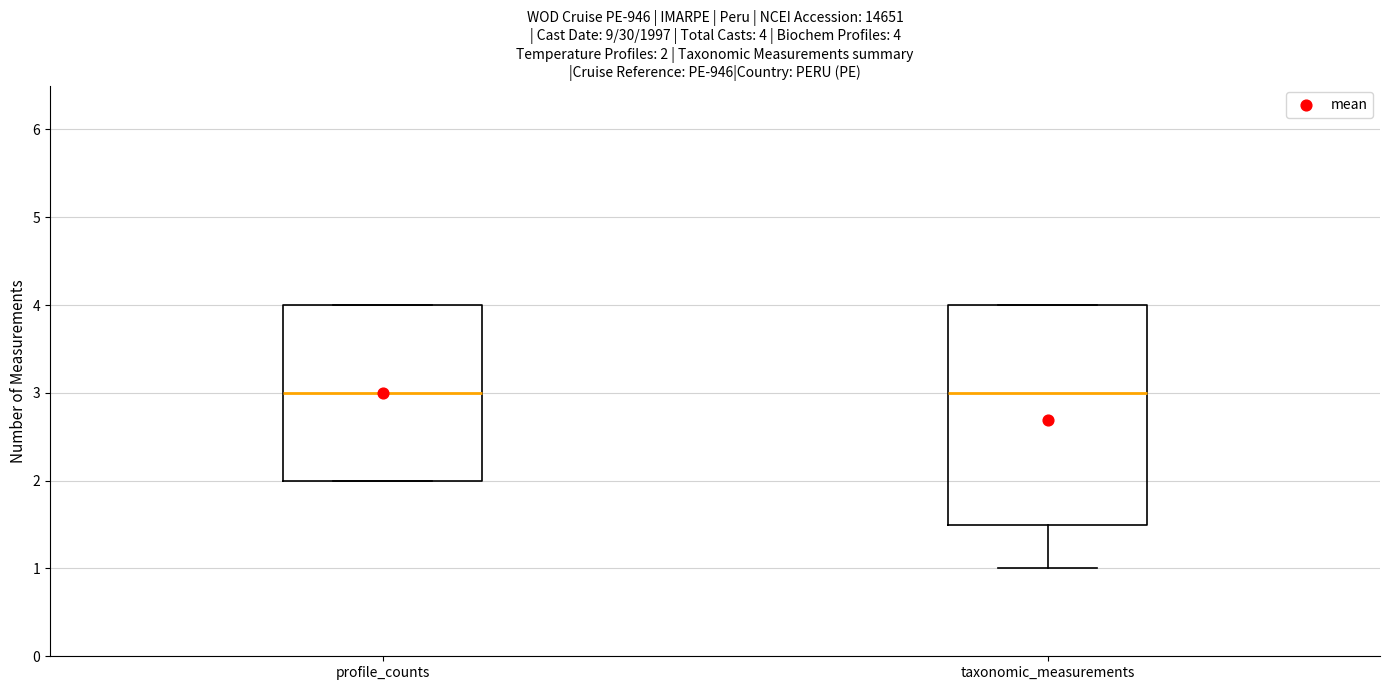

Which box is the tallest, from its lower edge to its upper edge?

taxonomic_measurements